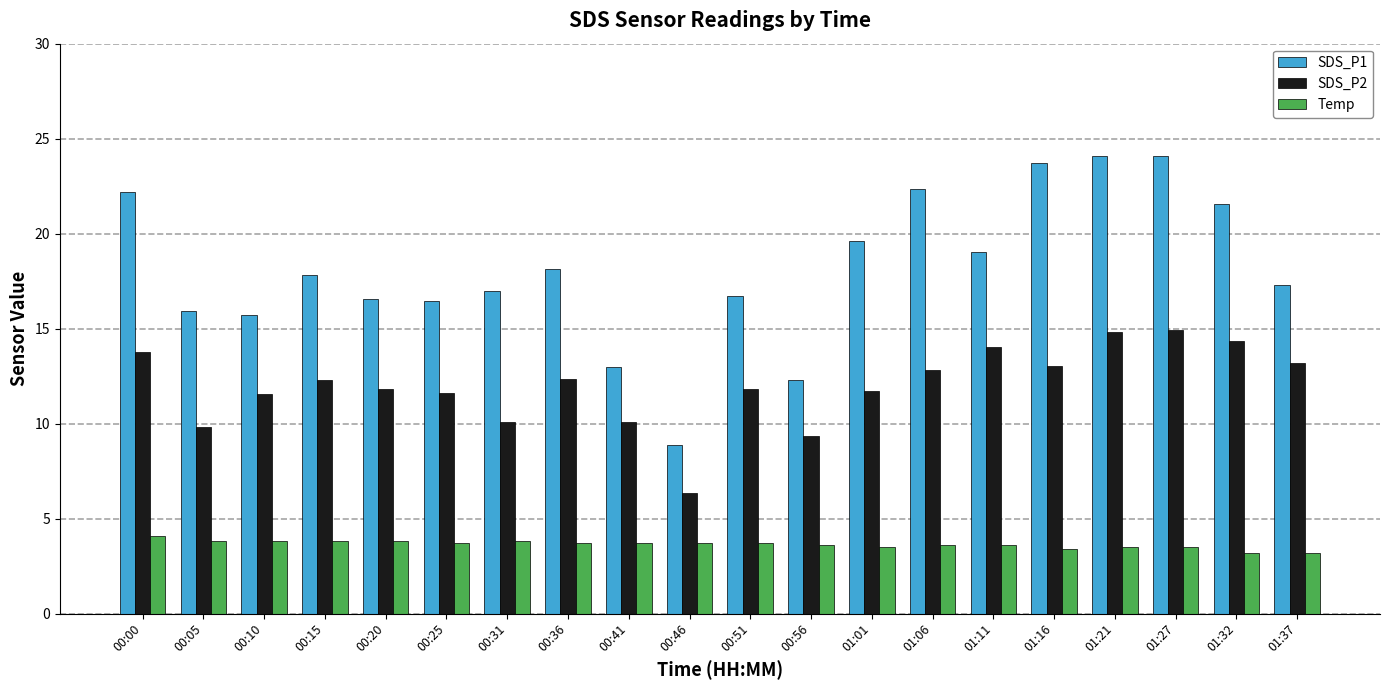

What is the lowest value of the SDS_P1 series?

8.9